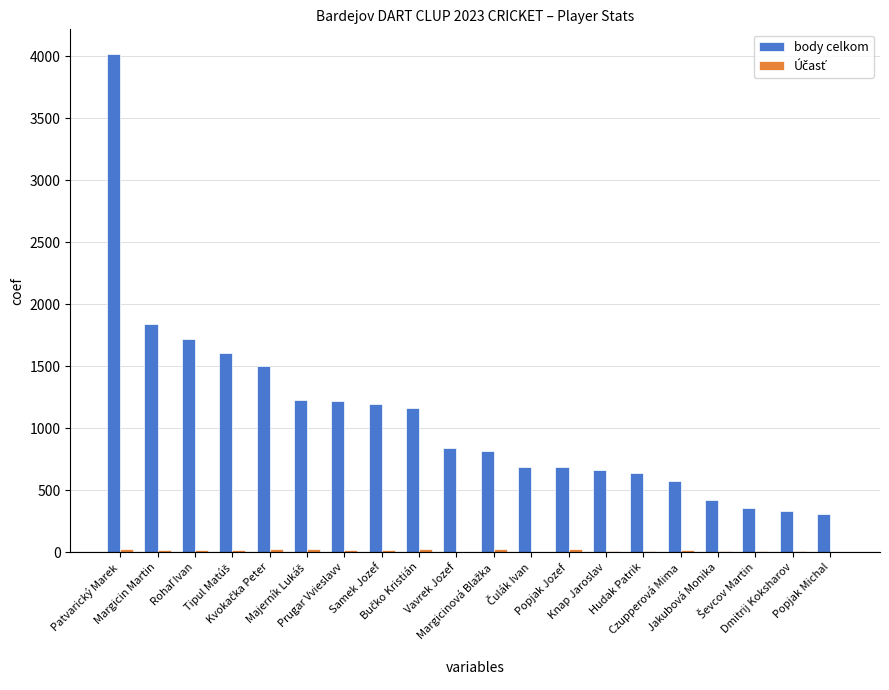

What is the total value across all series at Hudak Patrik?

645